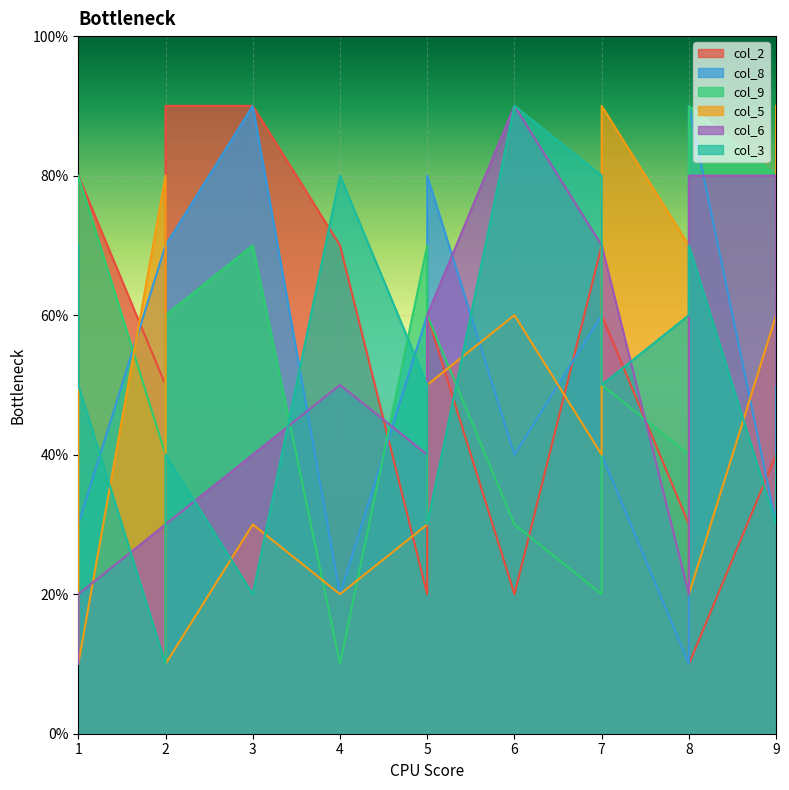

How many intersections are there between col_2 and col_5?

5